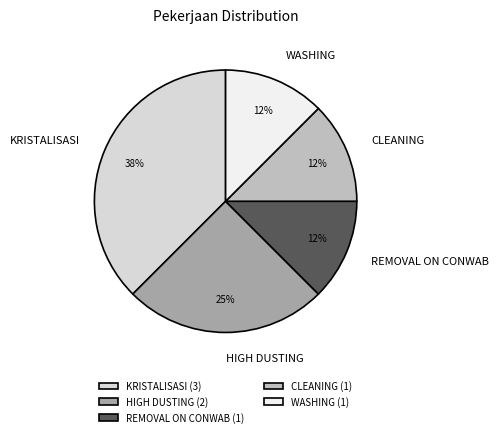

What percentage is the HIGH DUSTING (2) slice, to the nearest percent?

25%